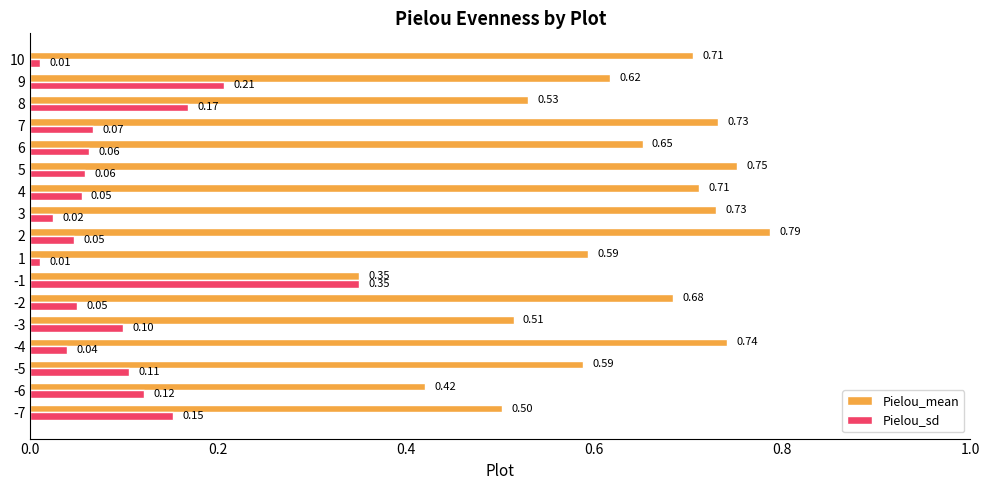

At which category is the sum across all series the highest?

2